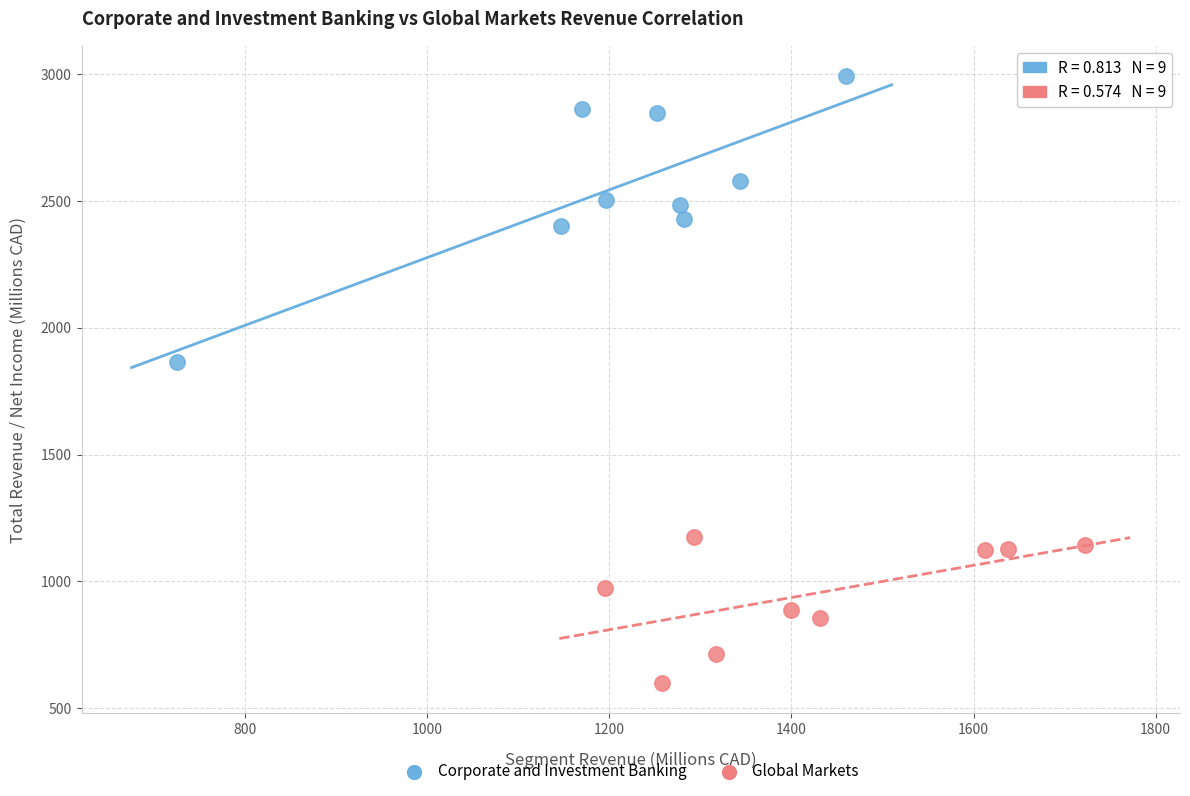

Which series contains the lowest Y value?

Global Markets